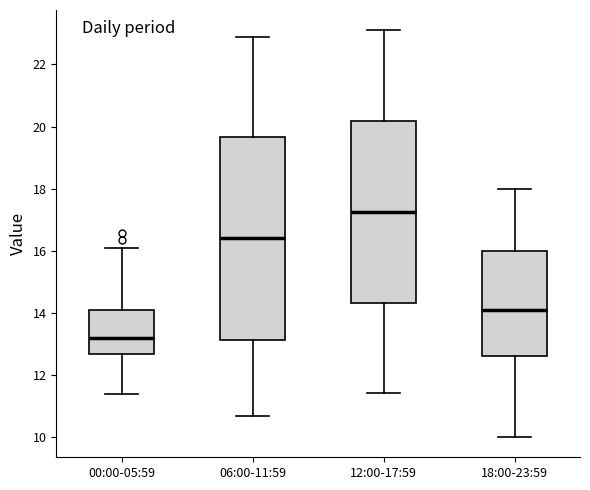

Which box is the tallest, from its lower edge to its upper edge?

06:00-11:59